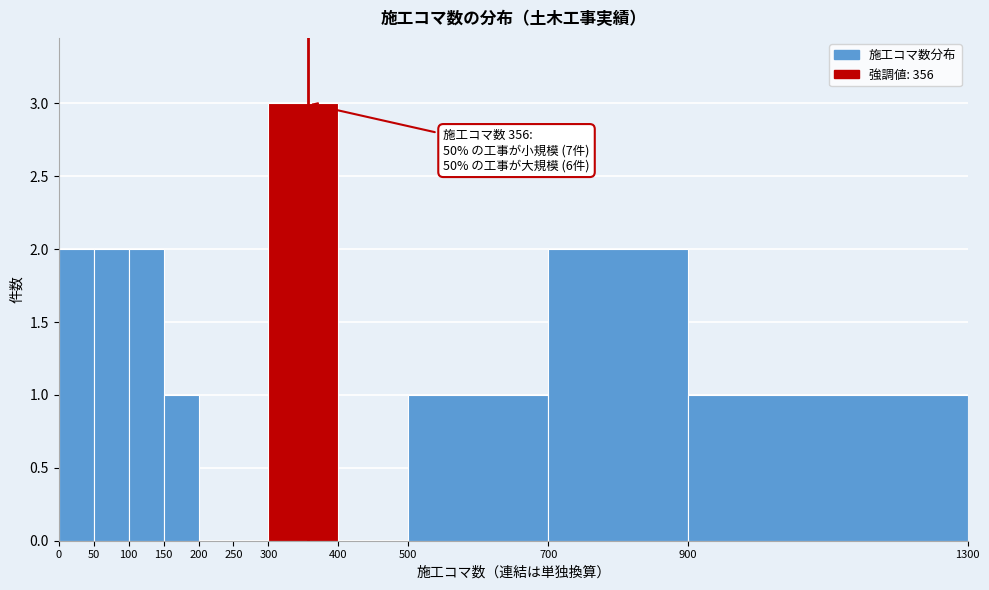

Which range on the x-axis has the tallest bar?

300 to 400